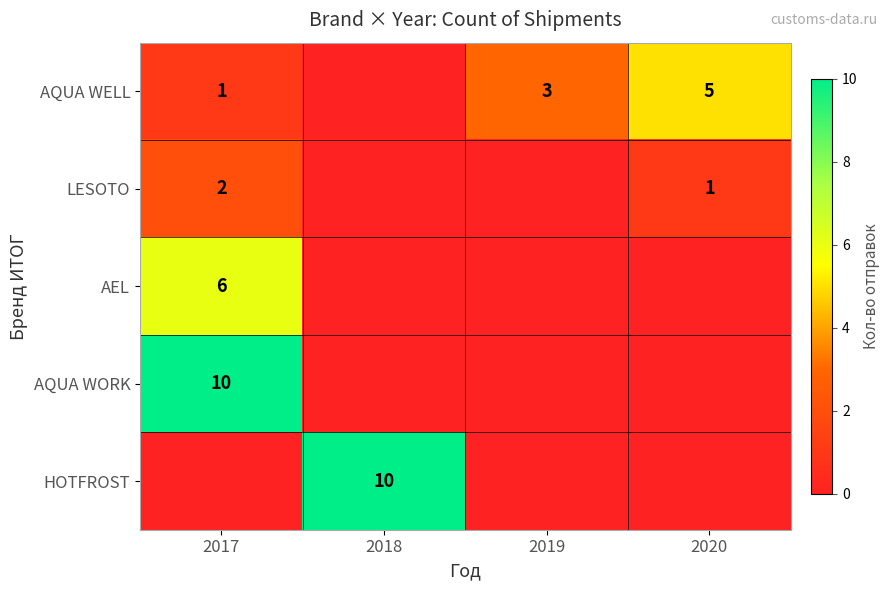

Which series changed the most between 2018 and 2019?

HOTFROST